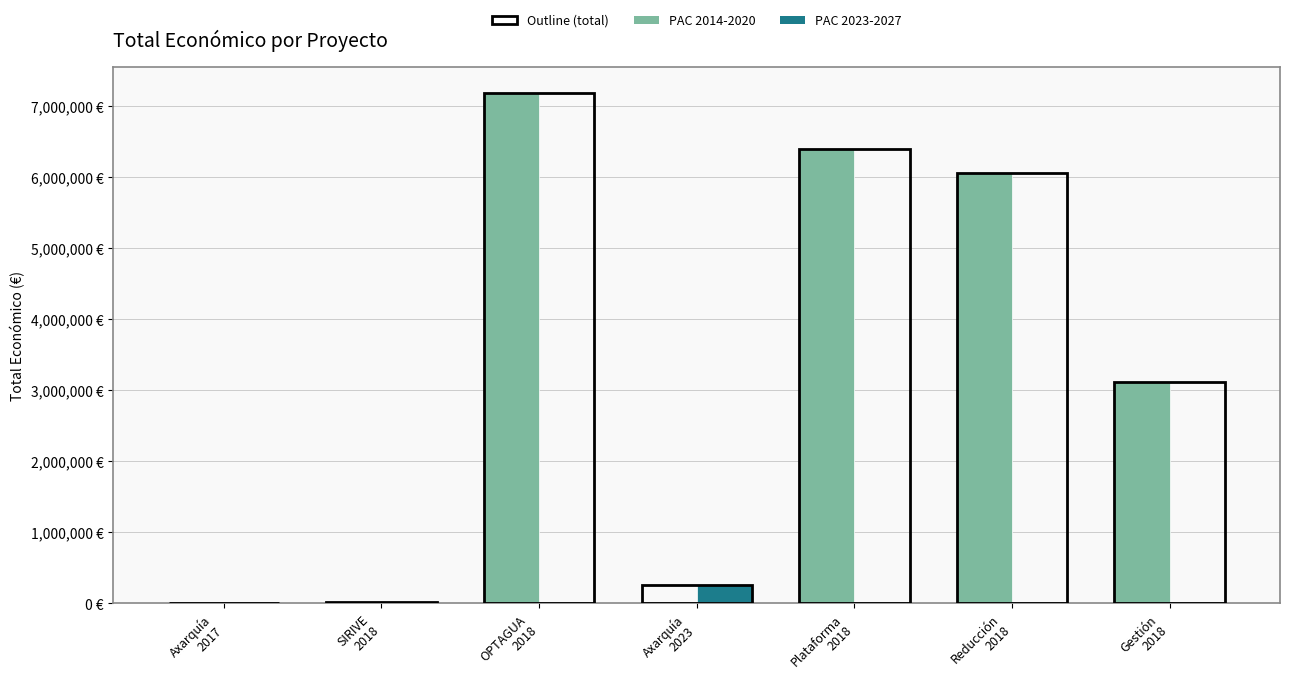

Rank the series by their maximum value, from lowest to highest.

PAC 2023-2027, PAC 2014-2020